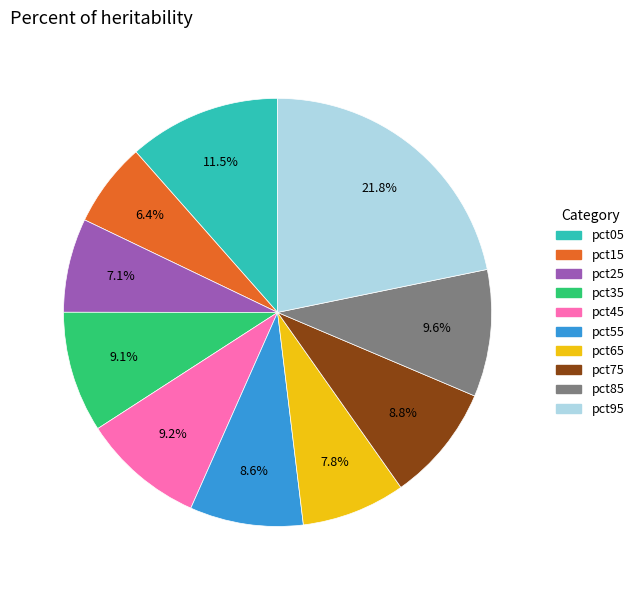

To the nearest percent, what percentage of the pie is pct85?

10%